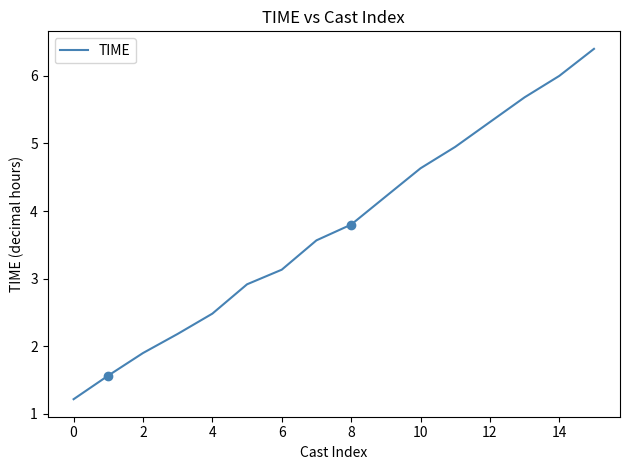

What is the maximum value shown in the chart?

6.4